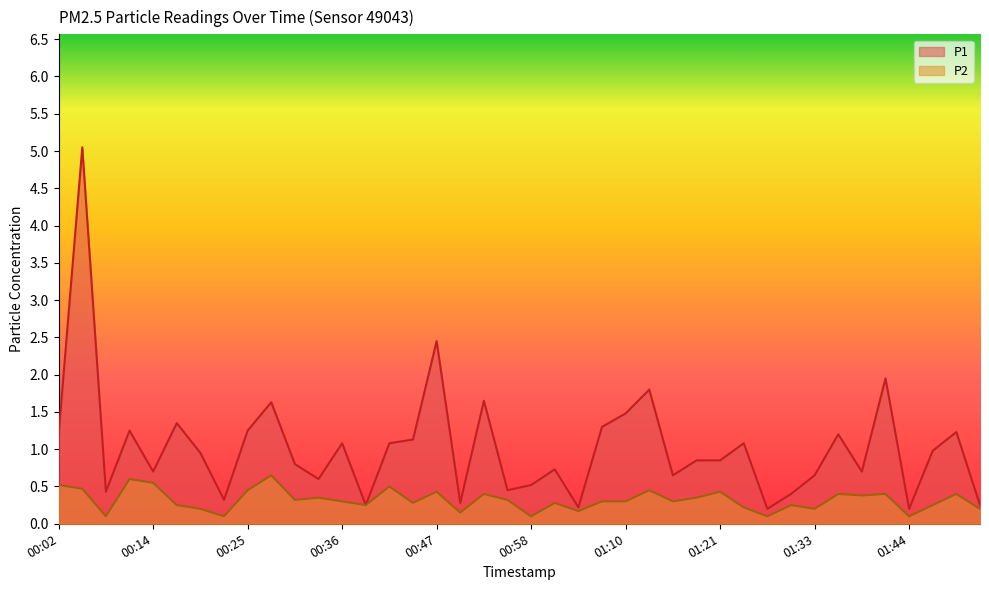

What position from the right is 00:02?

40